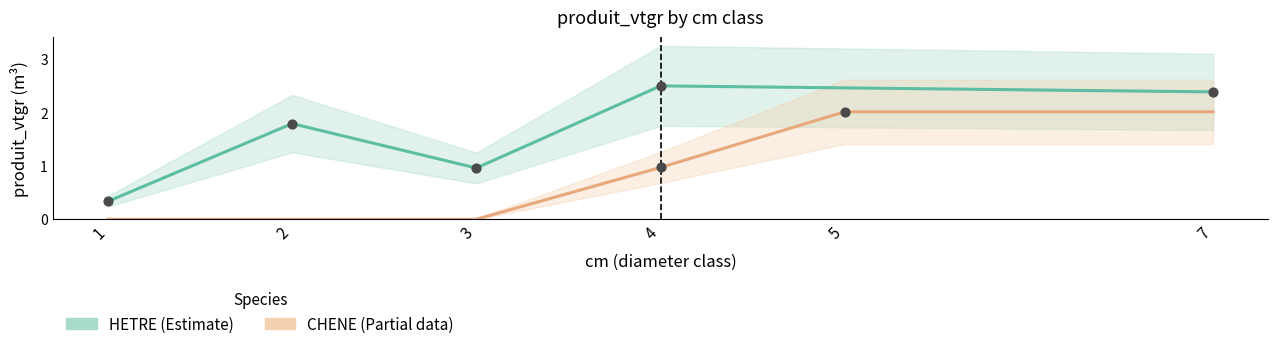

Approximately how many times larger is the value at 2 compared to 7?

0.8